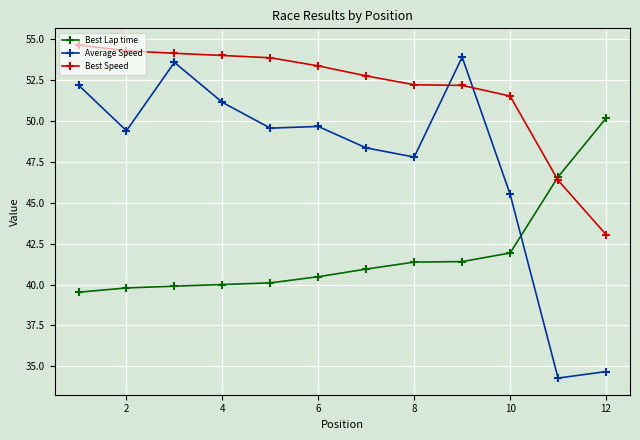

Reading left to right, transcribe all the data shown in this chart.

Best Lap time: 39.5	39.8	39.9	40.0	40.1	40.5	40.9	41.4	41.4	41.9	46.6	50.2
Average Speed: 52.2	49.4	53.6	51.1	49.6	49.7	48.4	47.8	53.9	45.5	34.3	34.7
Best Speed: 54.6	54.3	54.1	54.0	53.9	53.4	52.8	52.2	52.2	51.5	46.4	43.1